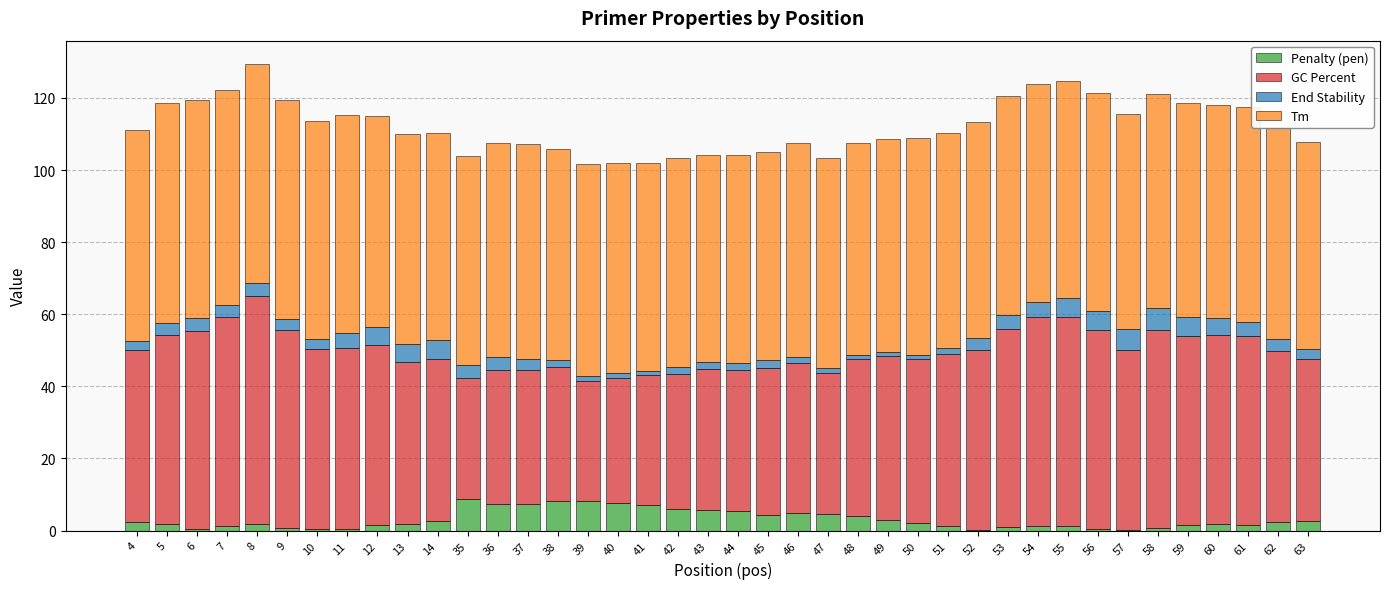

Count the number of categories in the chart.

40